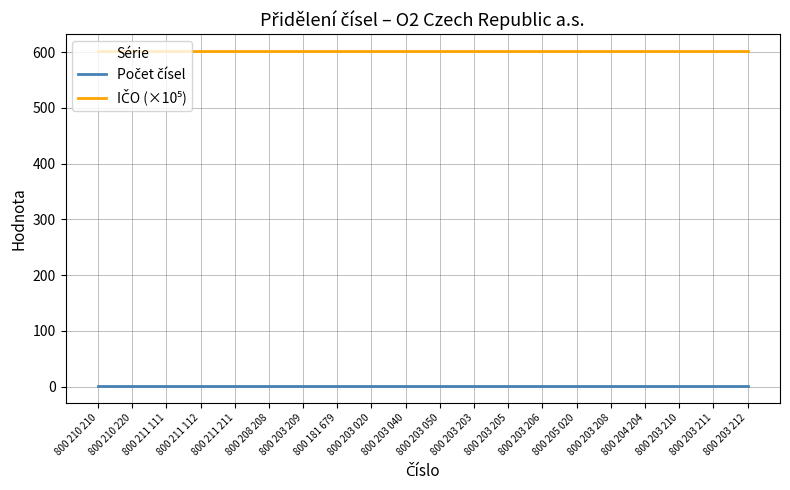

Does the chart display data point markers on the line(s)?

No